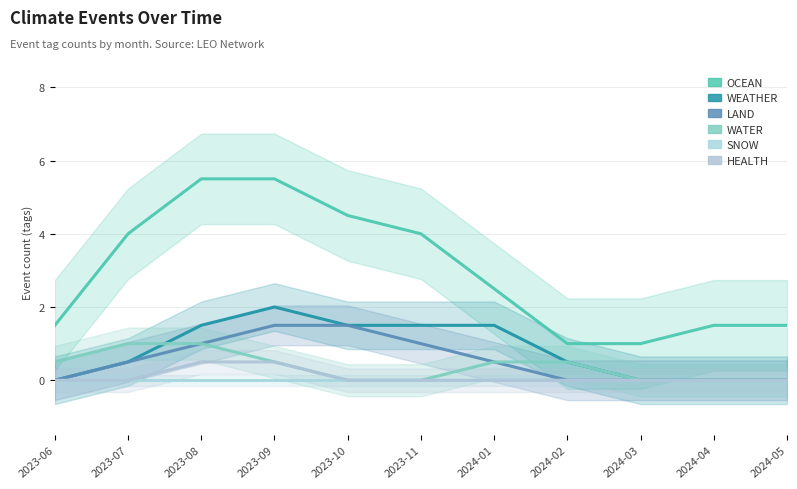

What is the total value across all series at 2023-11?

6.5